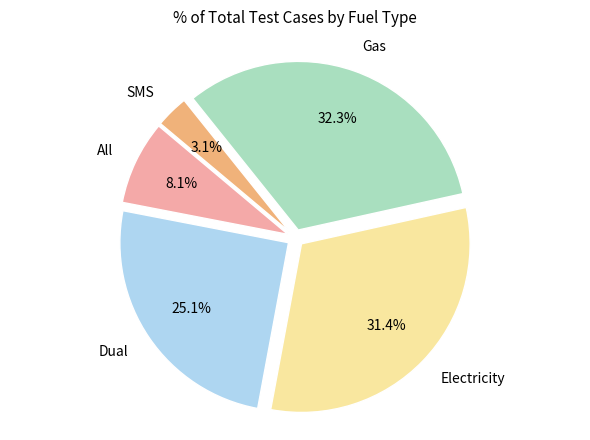

Which slice is the smallest?

SMS